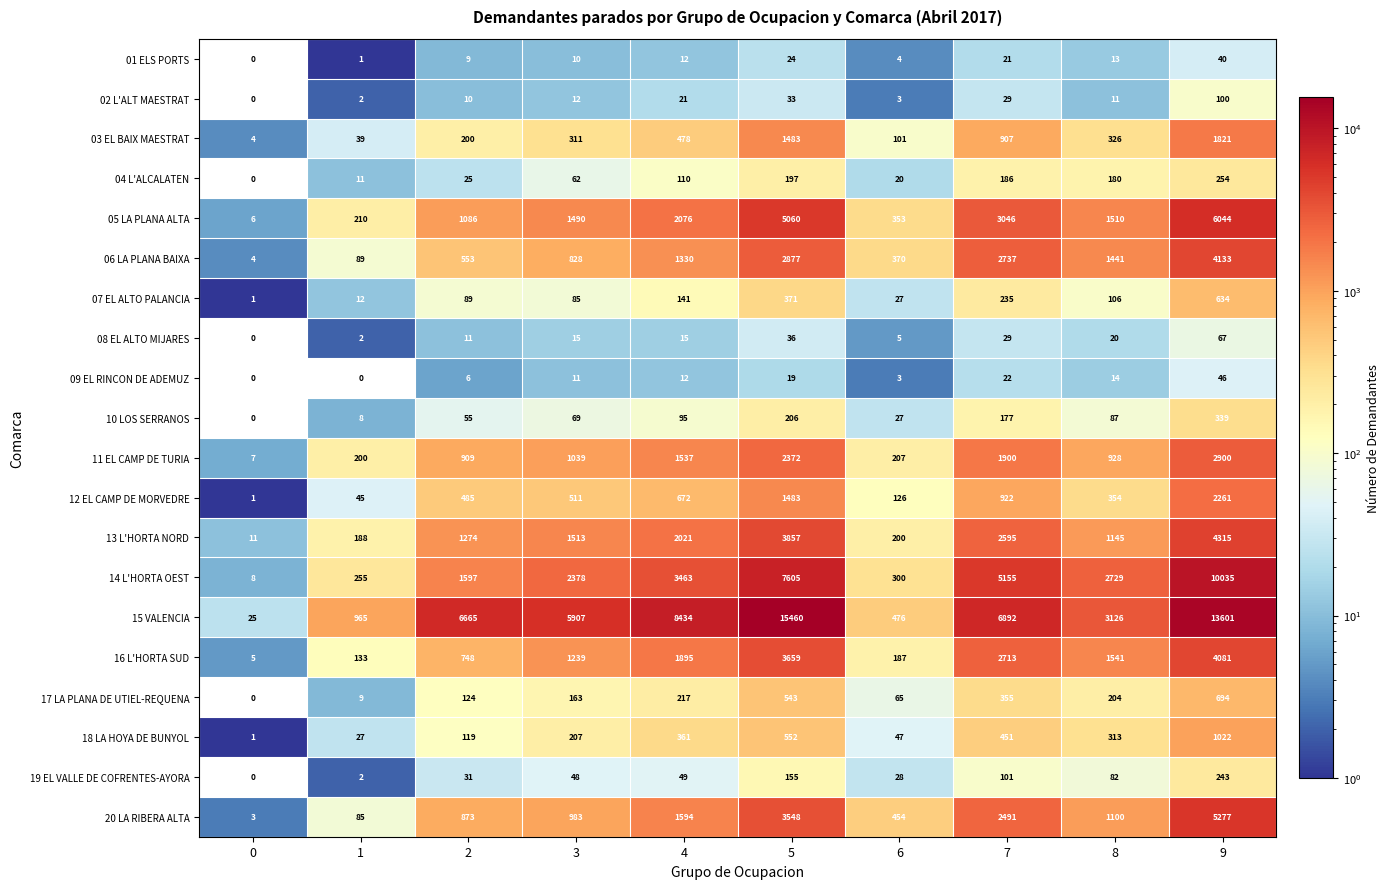

How many data points does each series have?

10